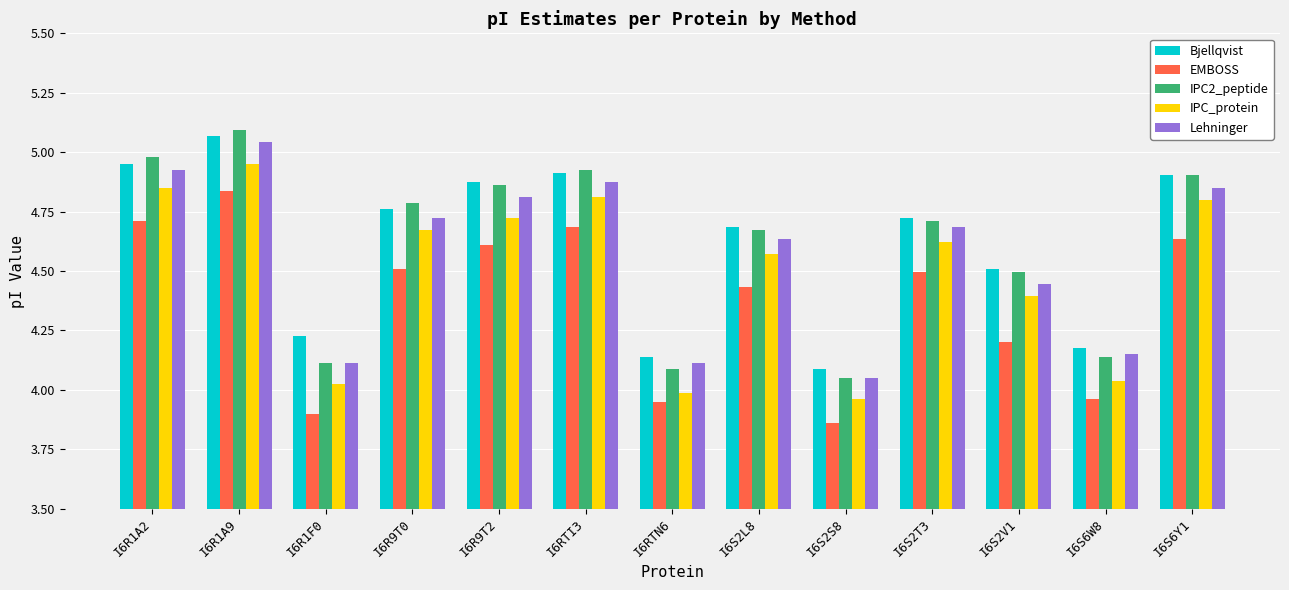

At which category is the sum across all series the highest?

I6R1A9